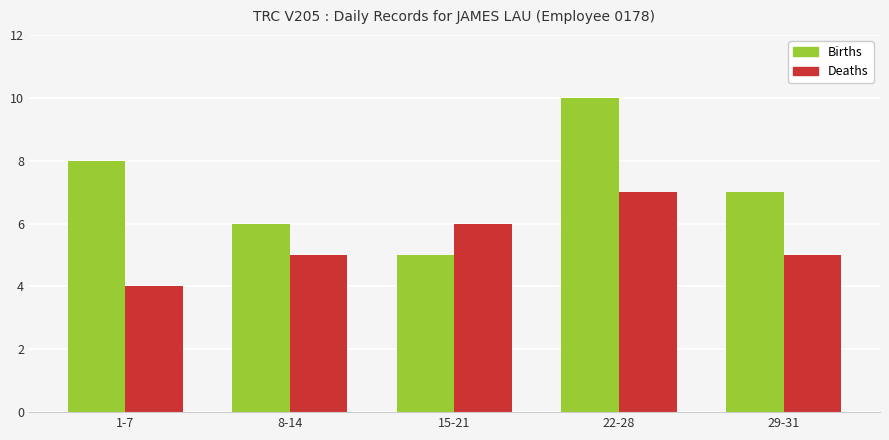

What is the average value of the Births series?

7